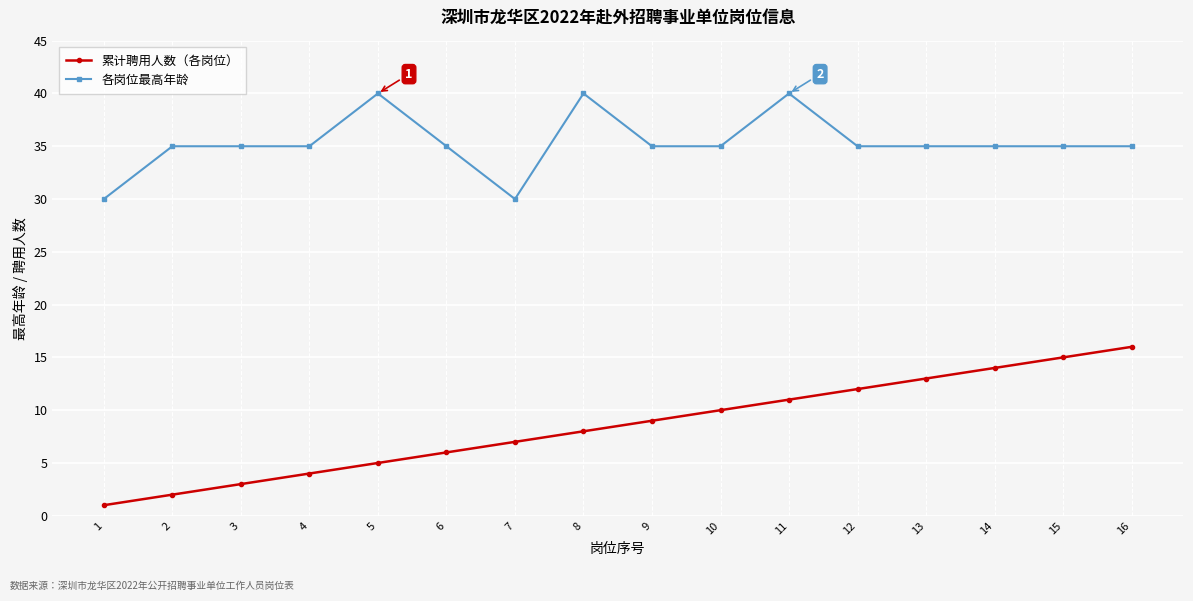

Is the value of 各岗位最高年龄 at 10 greater than the value of 累计聘用人数（各岗位） at 1?

Yes